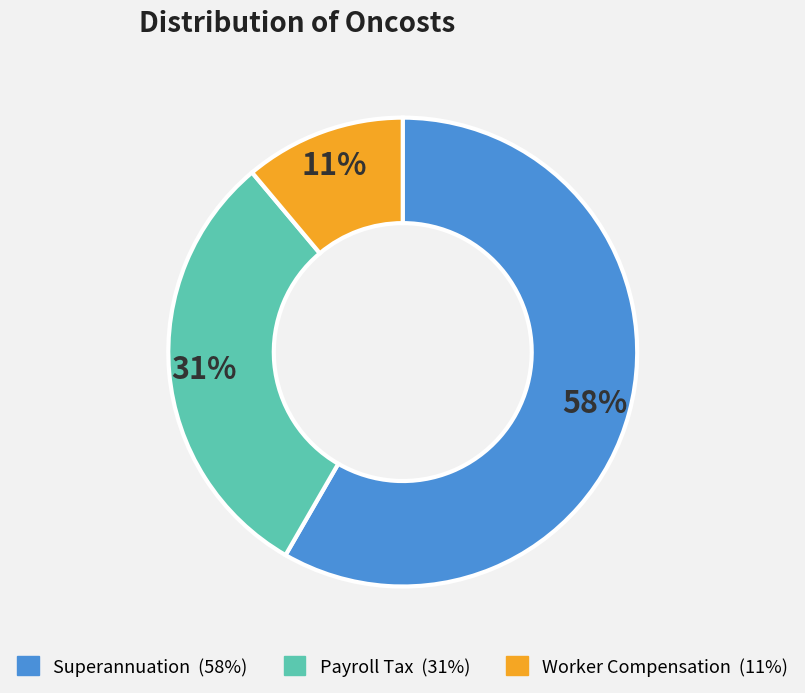

Is the sum of Worker Compensation and Payroll Tax greater than half?

No